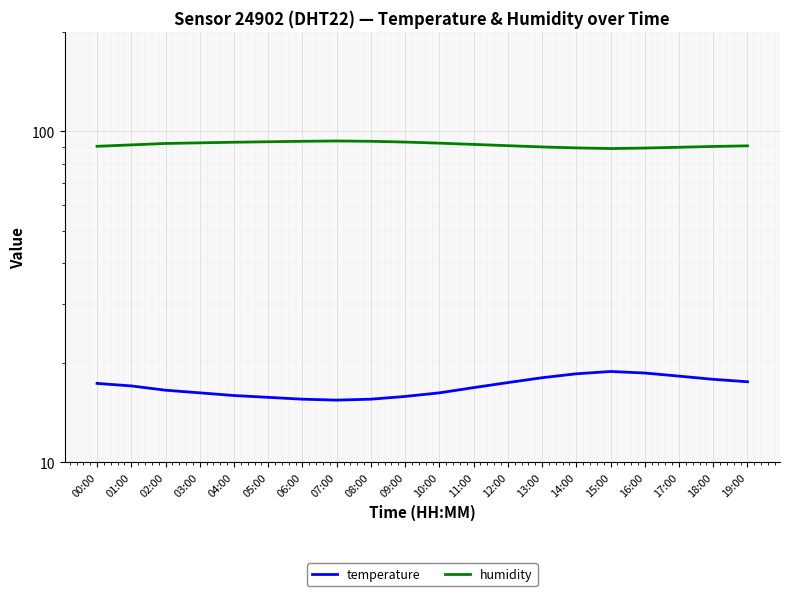

Between 14:00 and 13:00, which is larger?

14:00